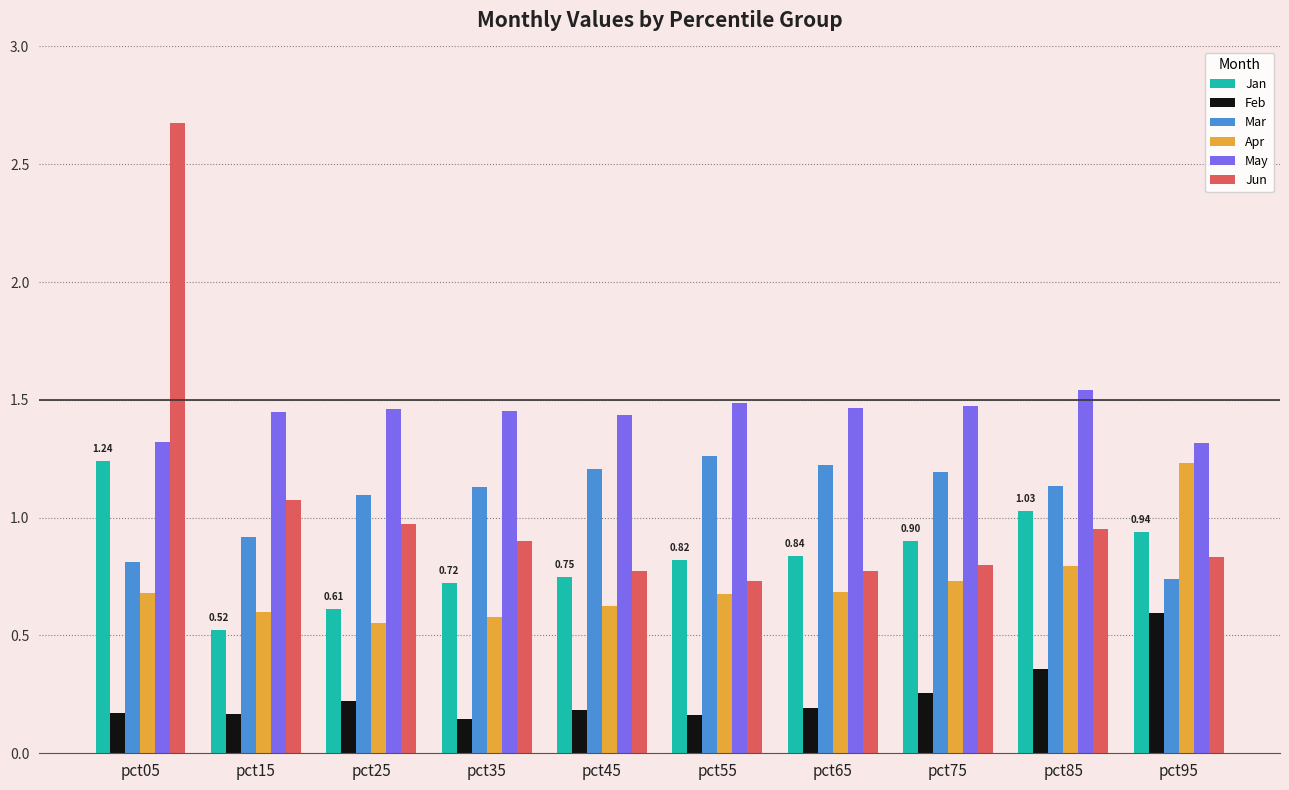

Is the value of May at pct15 greater than the value of Jun at pct15?

Yes